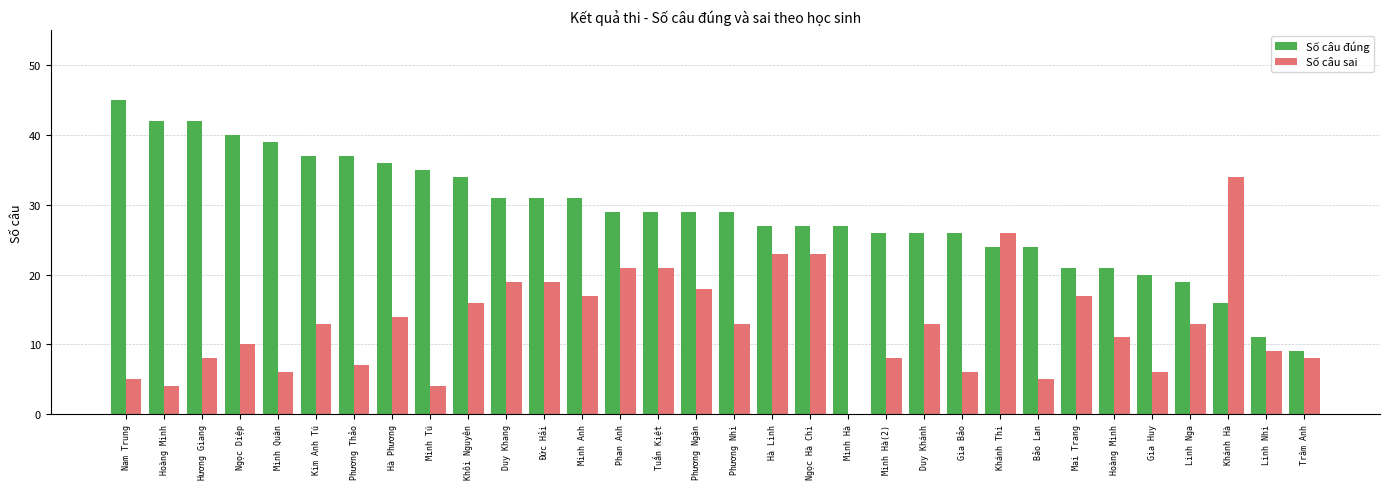

Reading left to right, list all the values displayed in this chart.

Số câu đúng: 45	42	42	40	39	37	37	36	35	34	31	31	31	29	29	29	29	27	27	27	26	26	26	24	24	21	21	20	19	16	11	9
Số câu sai: 5	4	8	10	6	13	7	14	4	16	19	19	17	21	21	18	13	23	23	0	8	13	6	26	5	17	11	6	13	34	9	8